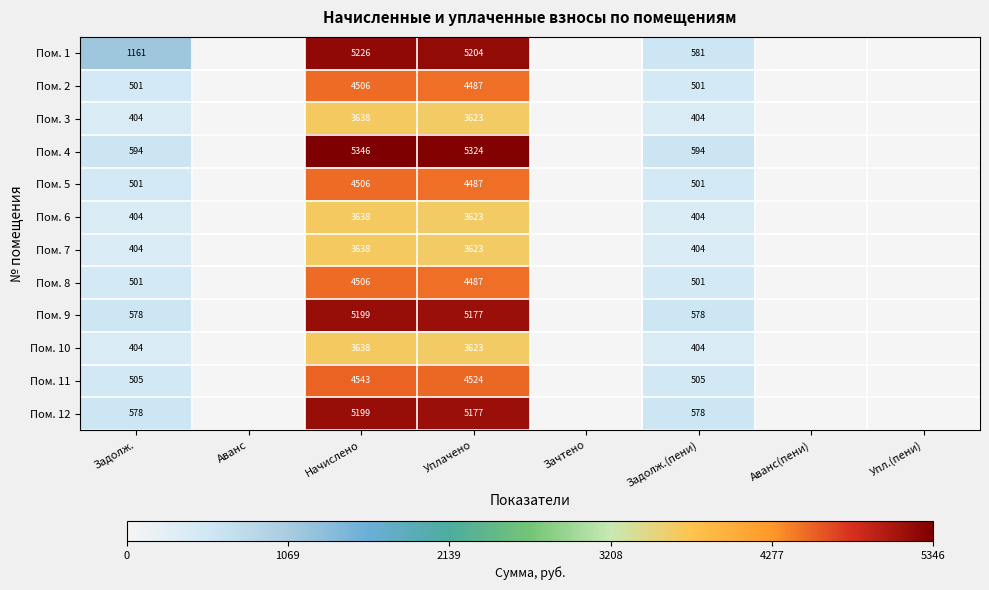

What is the spread (max minus min) of values at Задолж.(пени)?

190